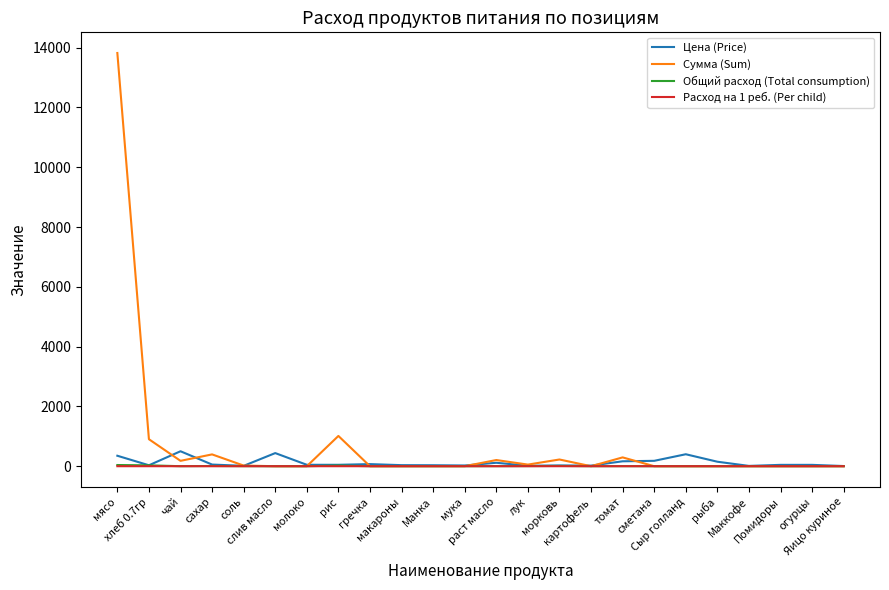

Which series has the widest spread of values?

Сумма (Sum)